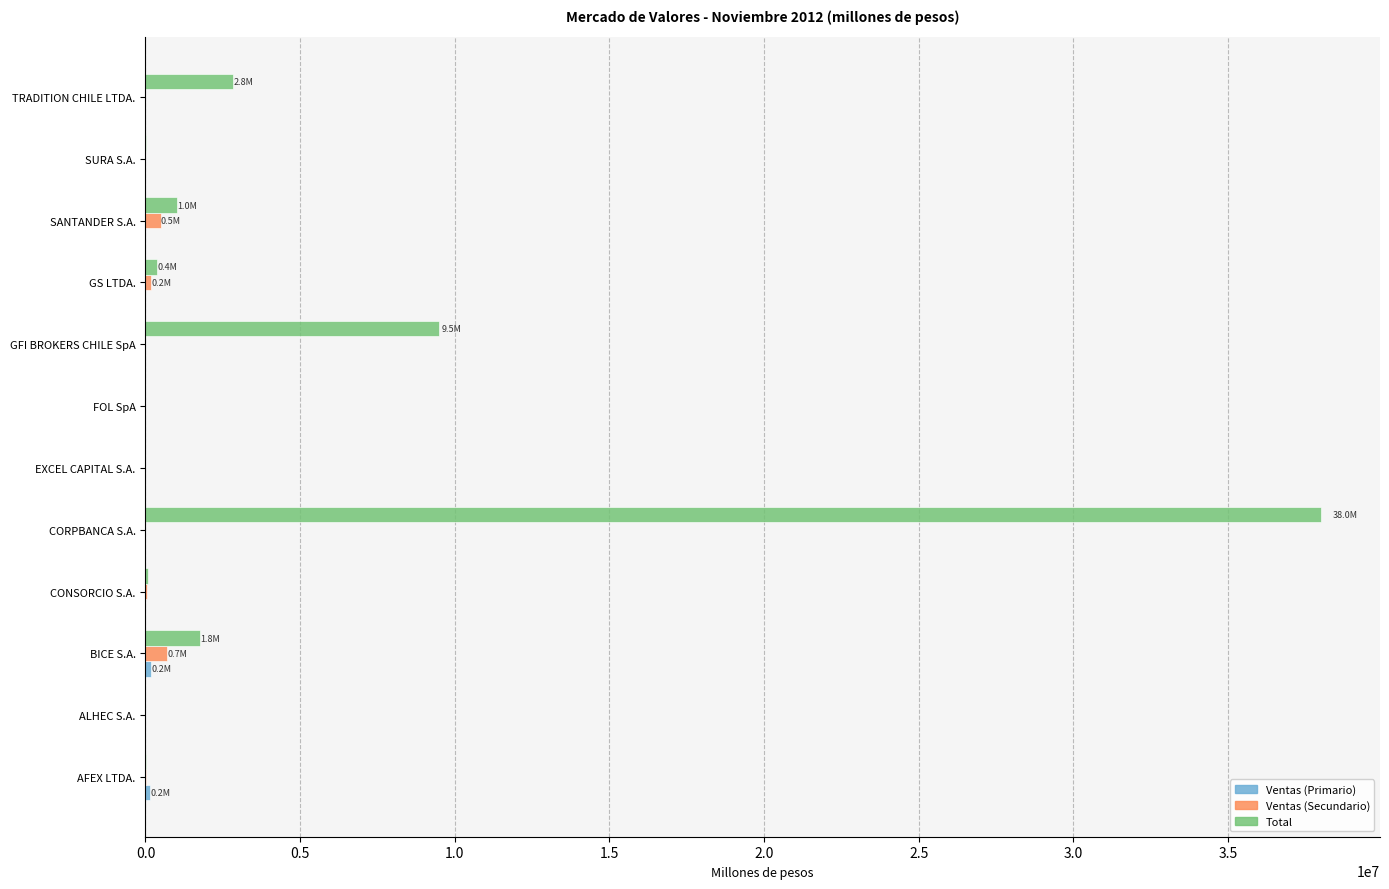

At which category is the sum across all series the highest?

CORPBANCA S.A.